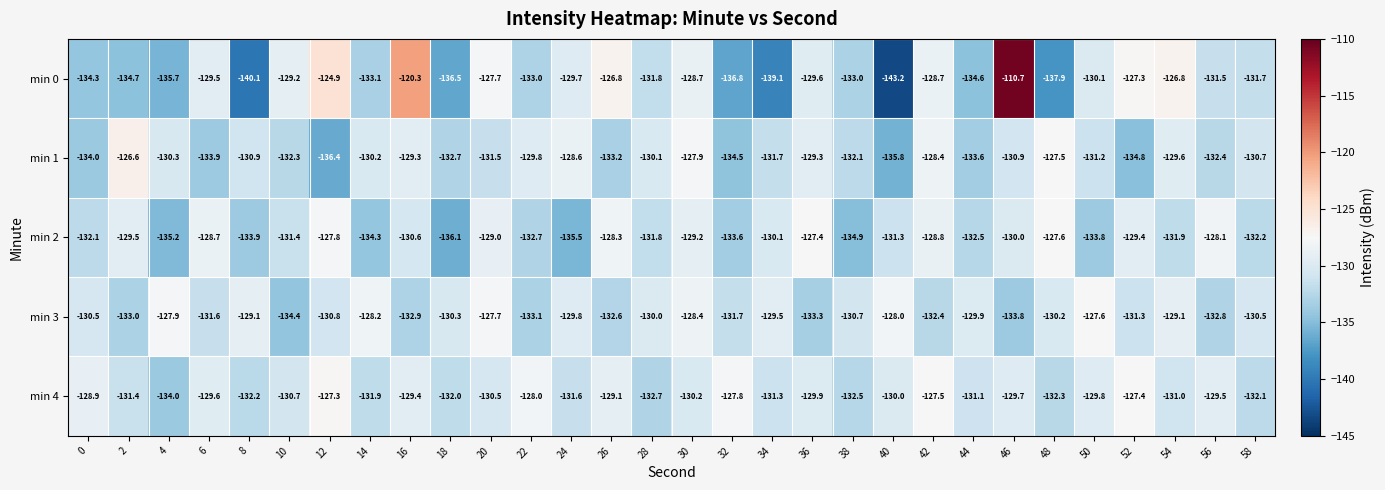

True or false: min 3 has a value of -76.5 at 48.

False